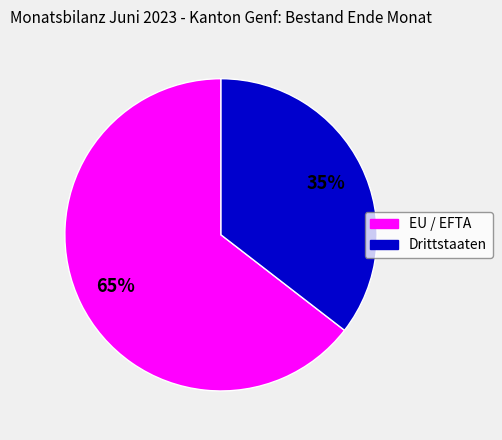

Approximately how many times larger is the value at Drittstaaten compared to EU / EFTA?

0.5